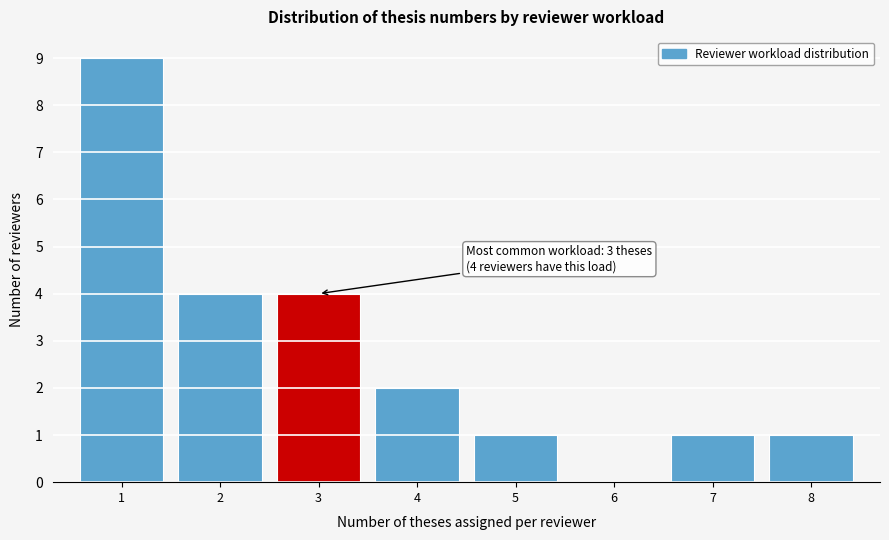

Reading left to right, what are all the values shown in this chart?

1=9	2=4	3=4	4=2	5=1	6=0	7=1	8=1